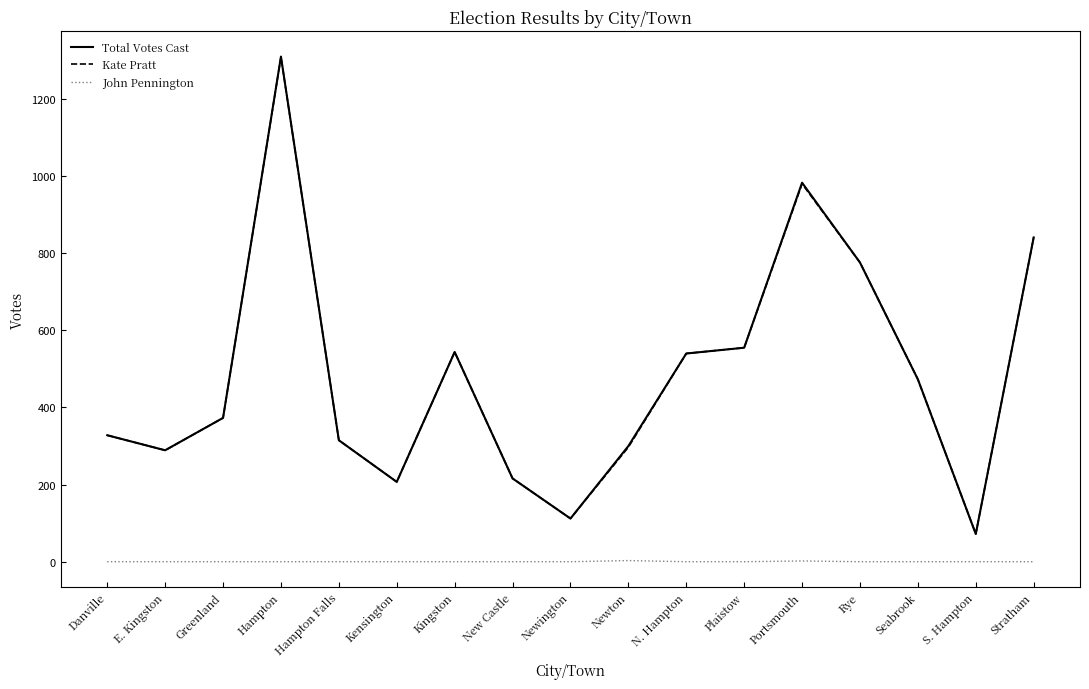

How many lines are shown in the chart?

3